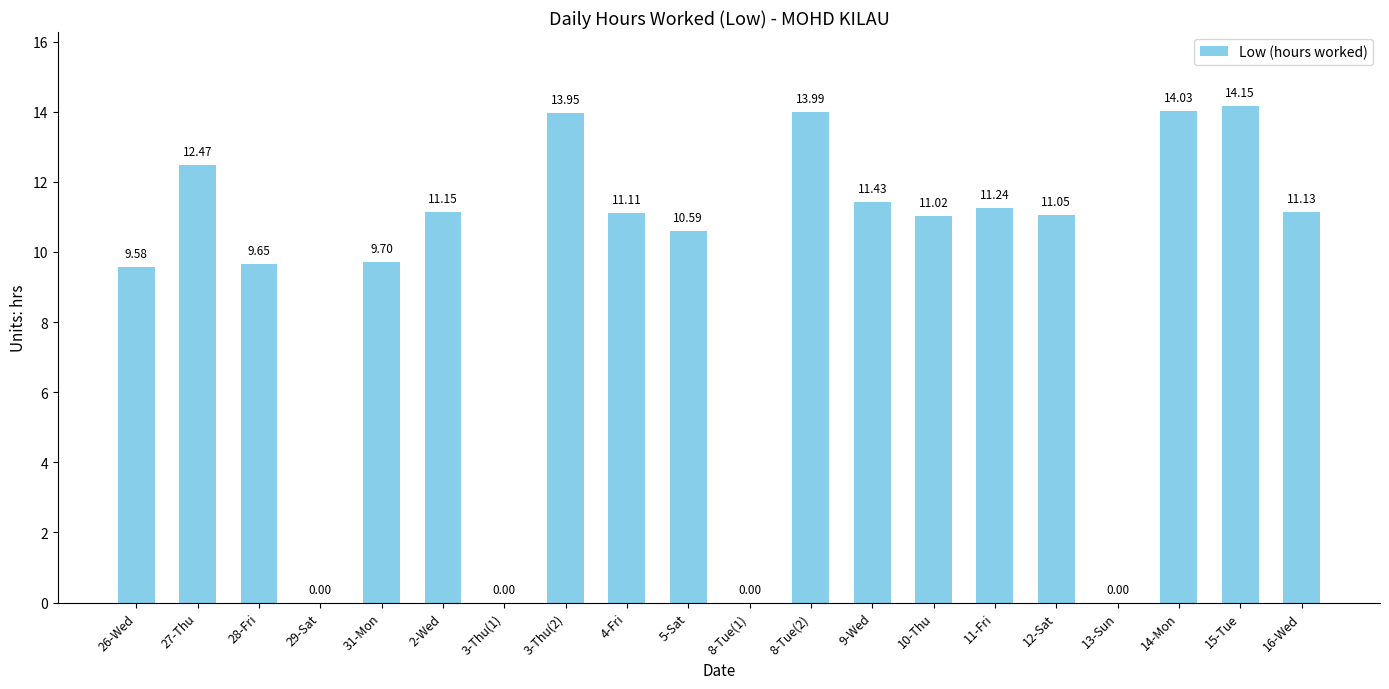

Approximately how many times larger is the value at 5-Sat compared to 27-Thu?

0.8